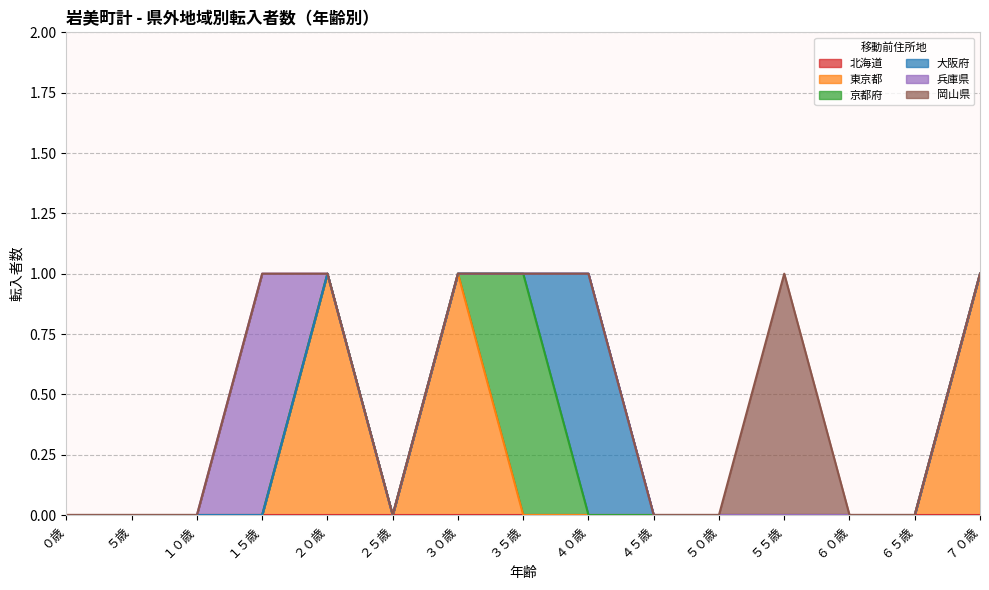

True or false: 京都府 and 北海道 cross at least once.

False